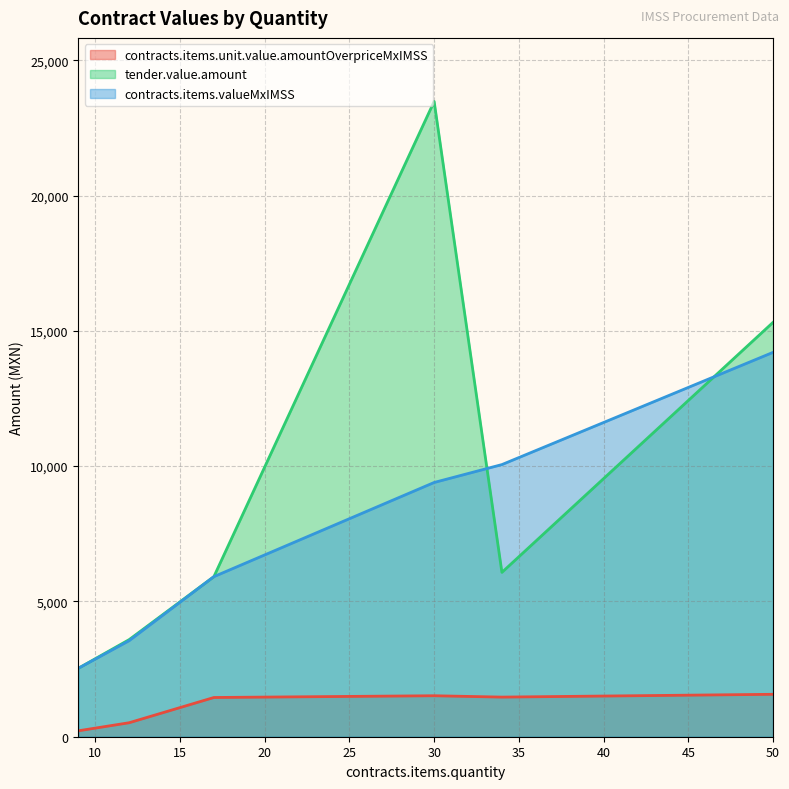

How many lines are shown in the chart?

3